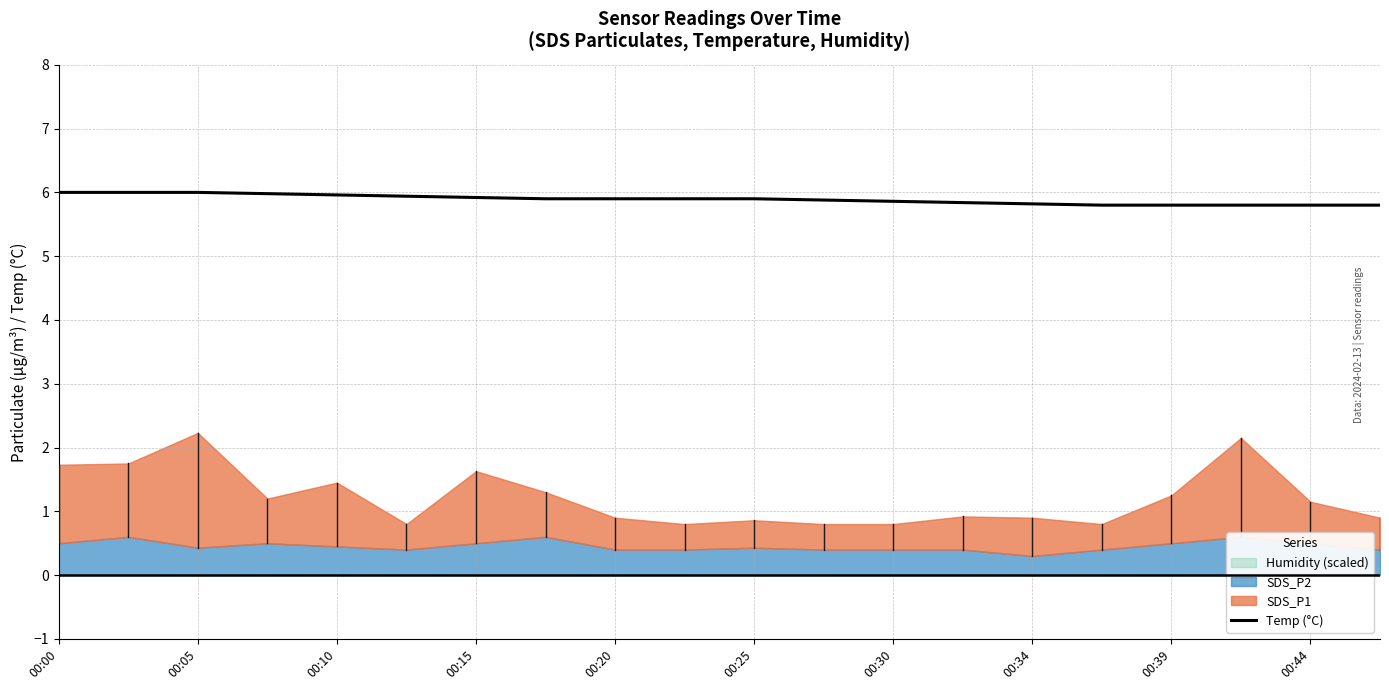

What is the difference between the maximum and minimum values?

0.2